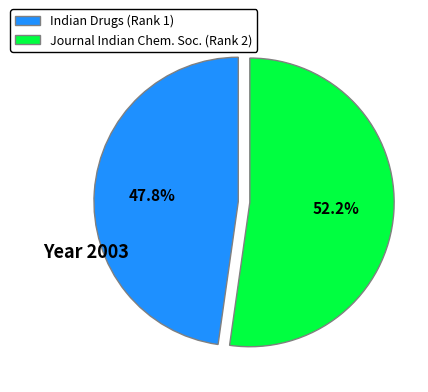

How many segments does this pie chart have?

2